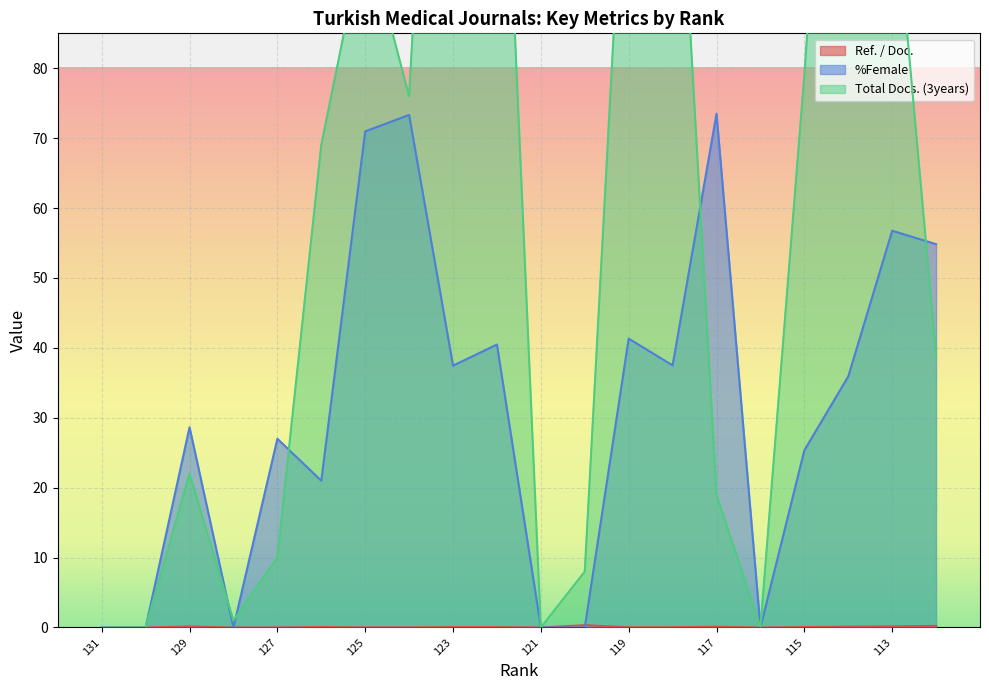

The value of Ref. / Doc. at 112 is 0.4. True or false?

False